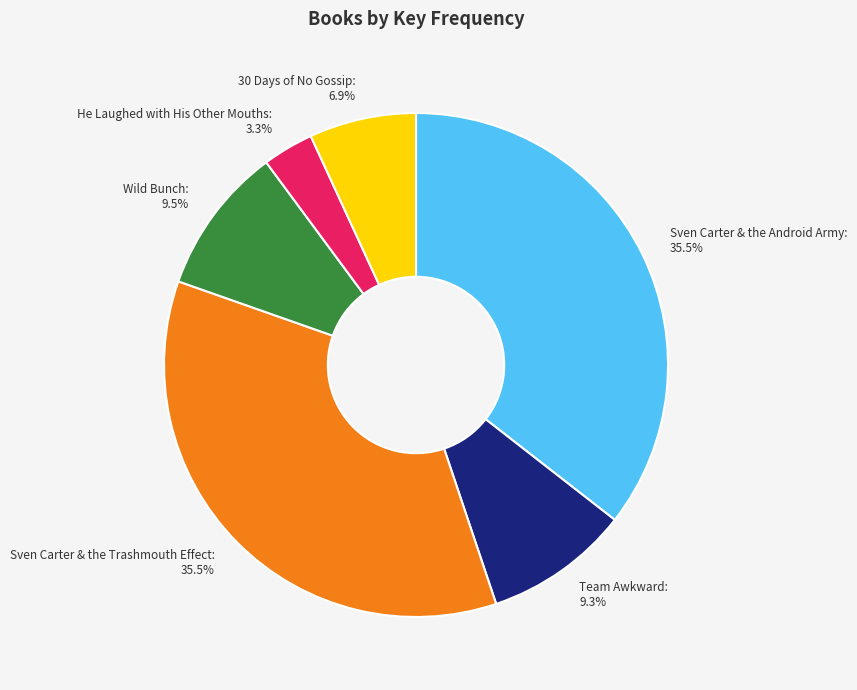

Combined, do He Laughed with His Other Mouths and Sven Carter & the Trashmouth Effect account for over 50%?

No